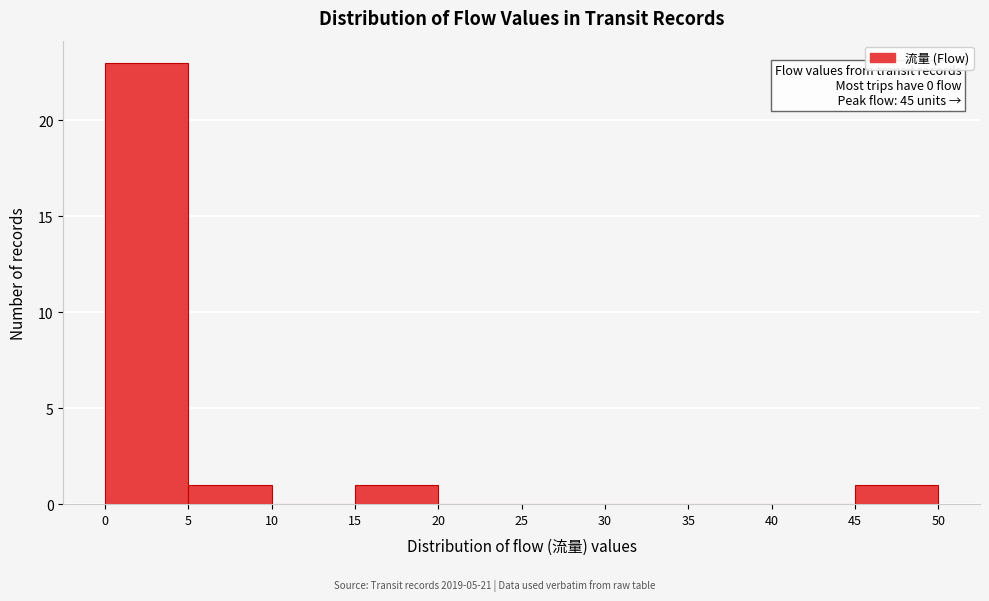

Which range on the x-axis has the tallest bar?

0 to 5